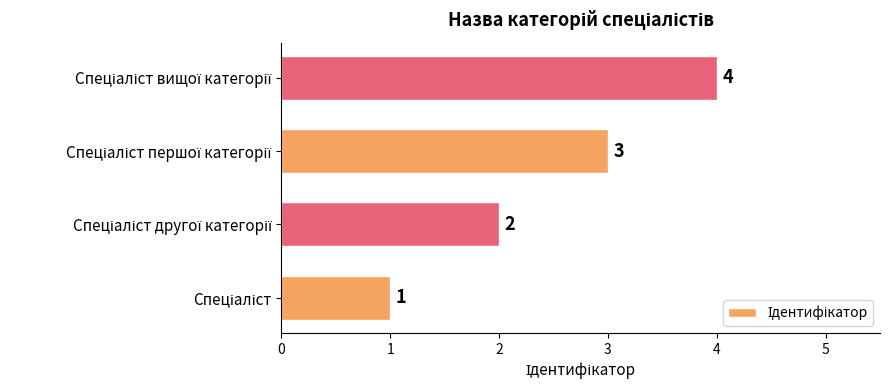

How many values are between 2 and 4?

3